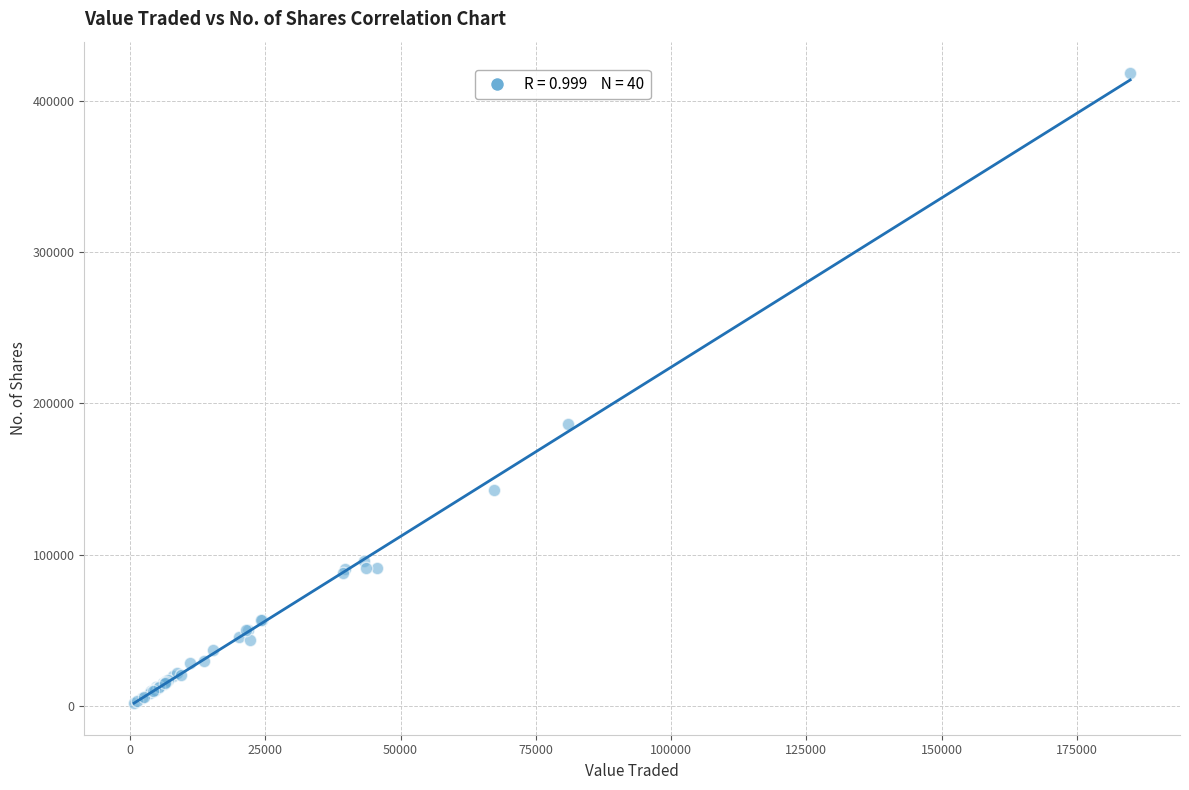

What Y value in the scatter plot is closest to 210103?

186522